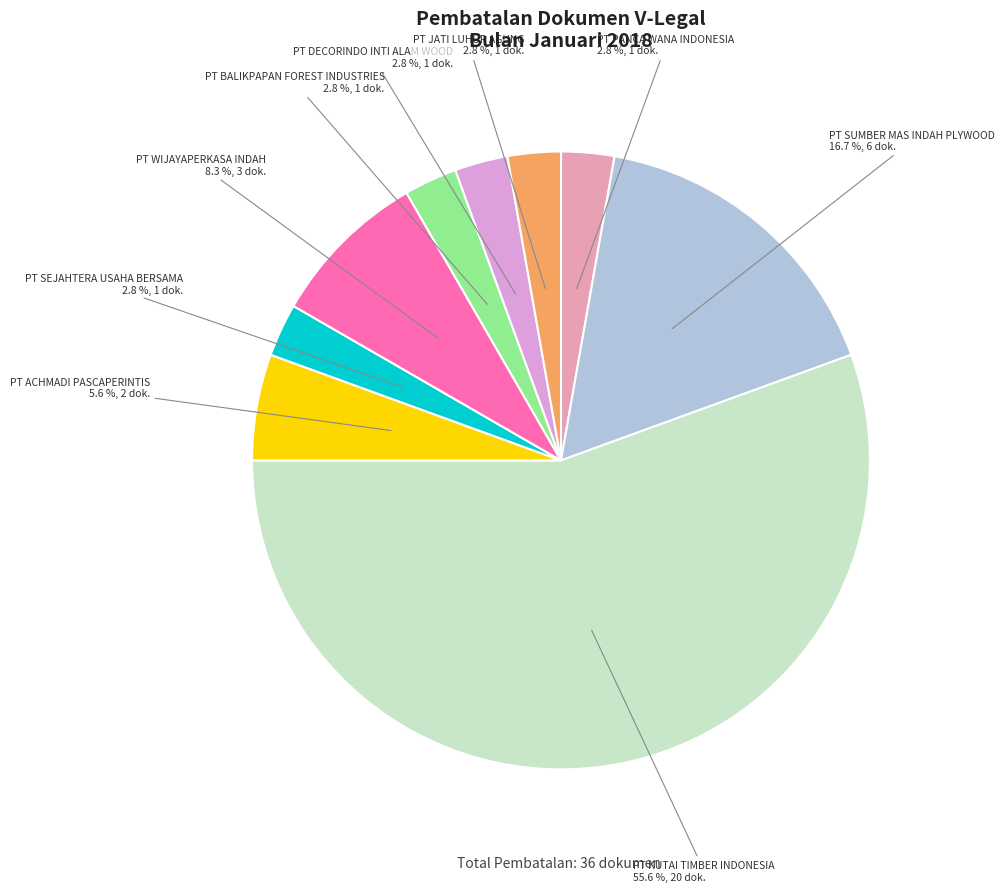

Is there any slice that represents more than half of the pie?

Yes